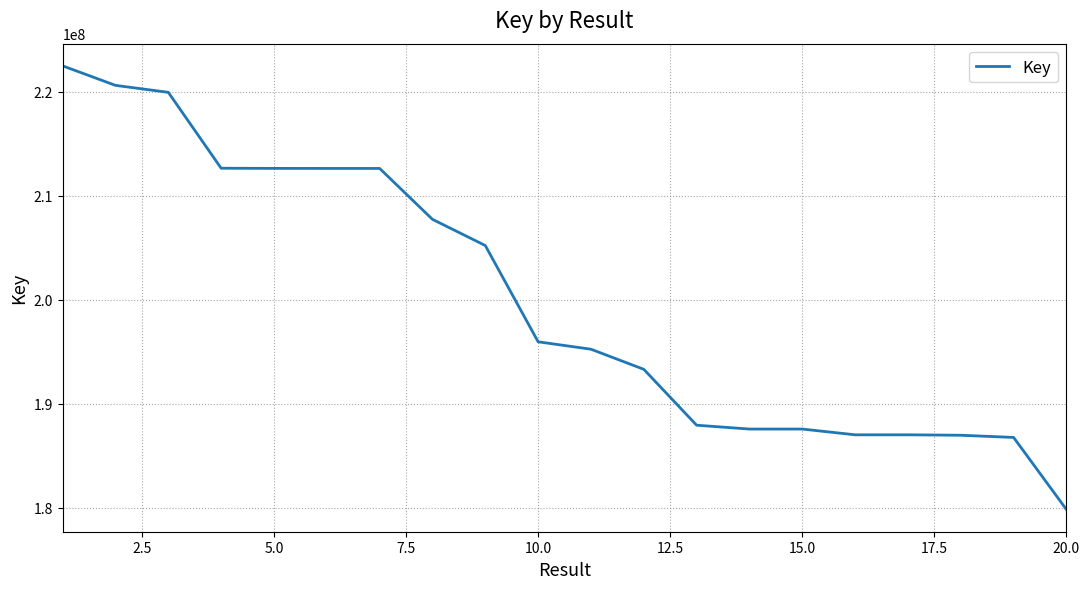

What is the difference between the maximum and minimum values?

42652335